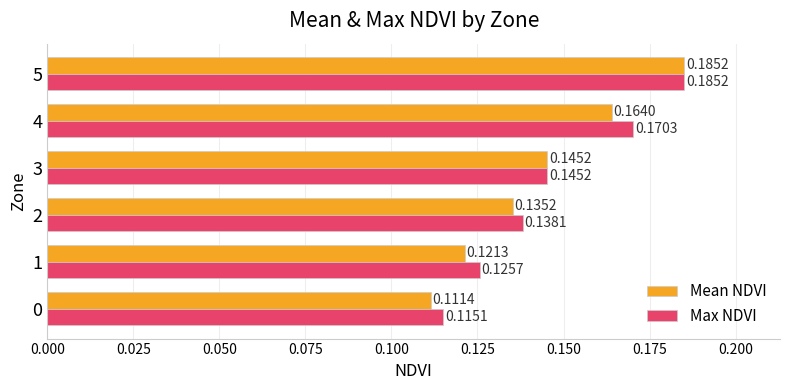

At how many categories does at least one series exceed 0?

6